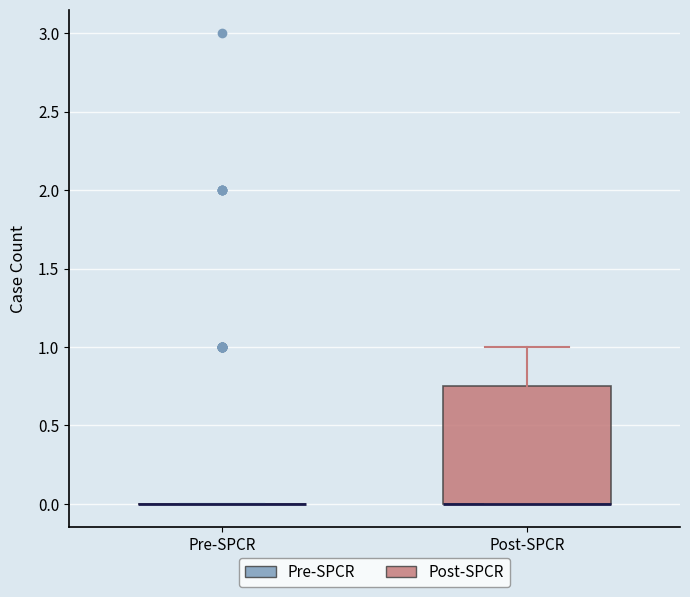

Which box is the tallest, from its lower edge to its upper edge?

Post-SPCR